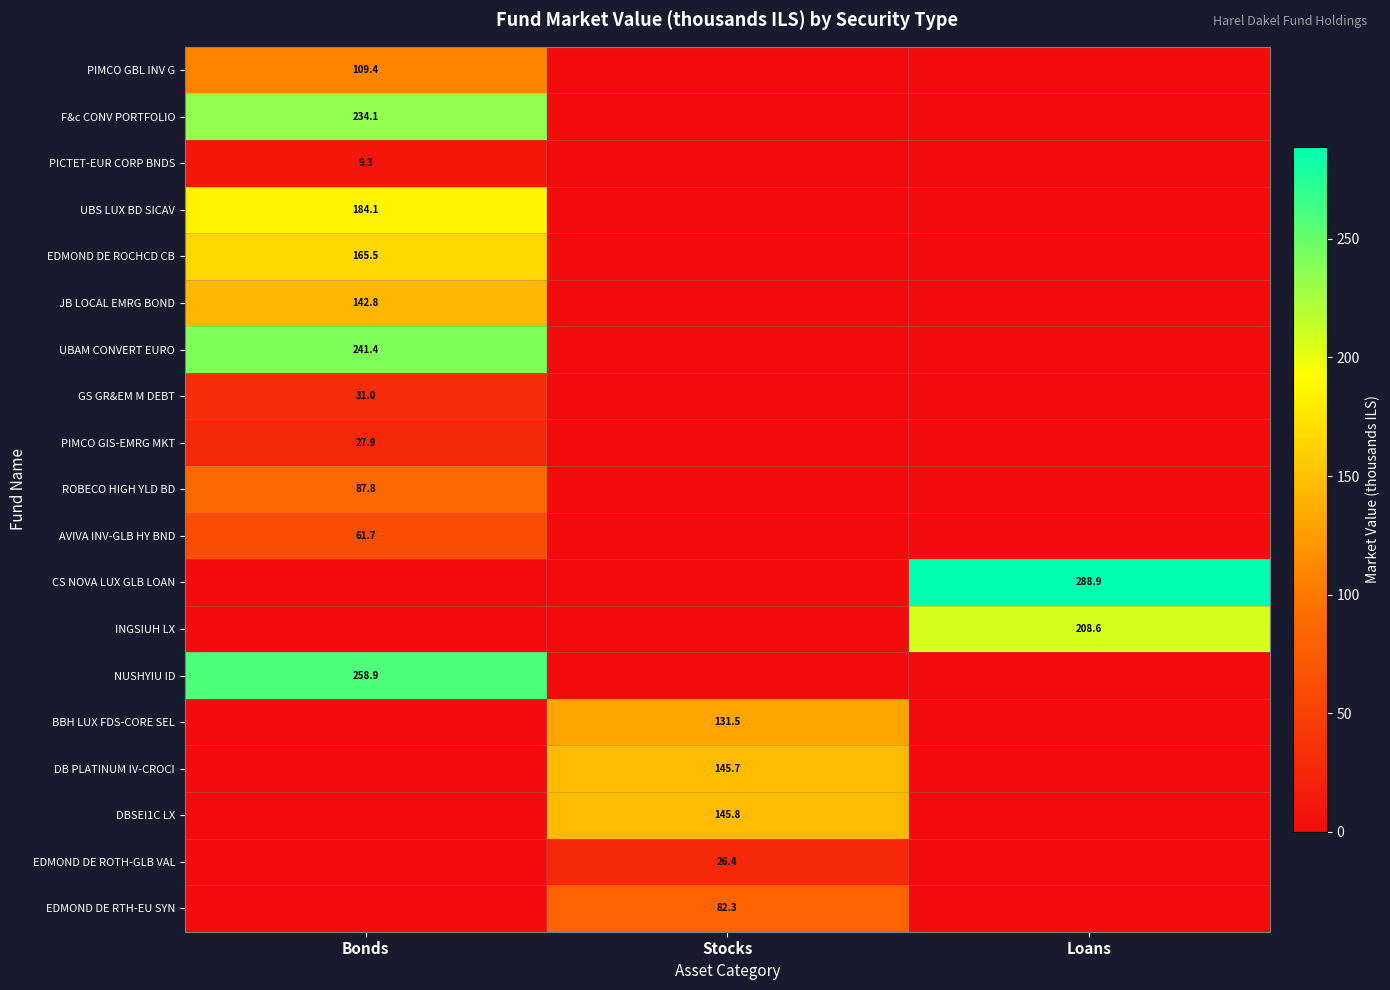

True or false: BBH LUX FDS-CORE SEL has a value of 27.1 at Stocks.

False